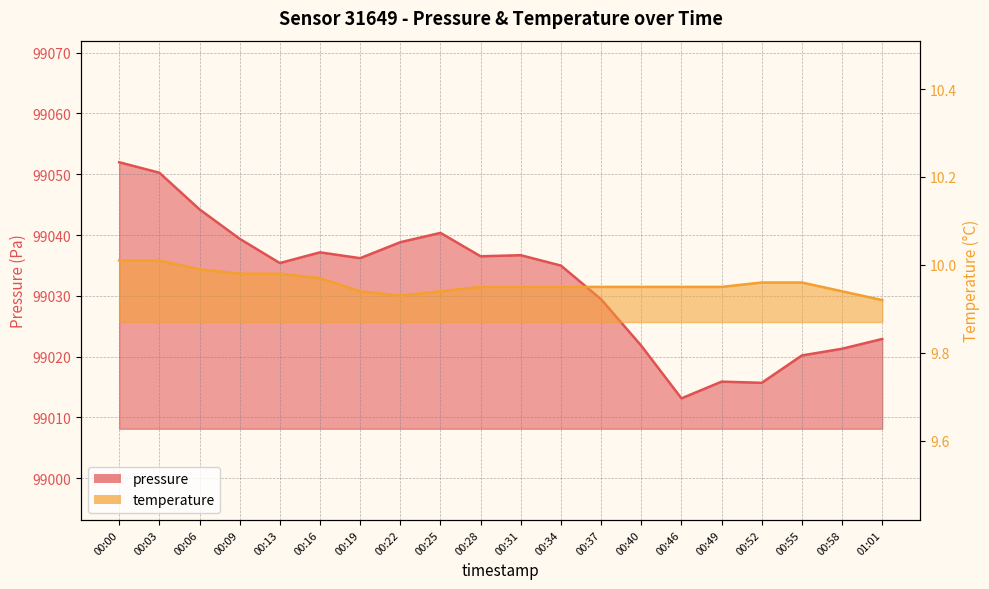

What is the difference between the highest and lowest values at 00:46?

99003.2